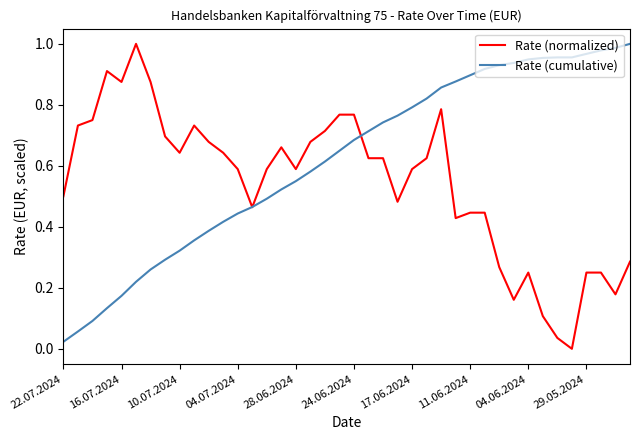

List the series in order of their overall mean, lowest first.

Rate (normalized), Rate (cumulative)